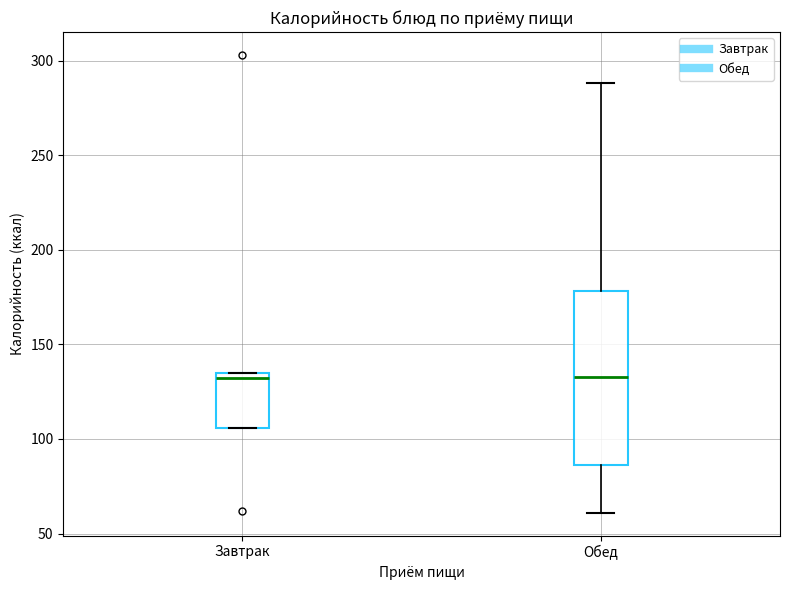

Where is the lower edge of the box for Завтрак on the y-axis? The values are not printed on the chart, so give them approximately, as read against the axis.

105